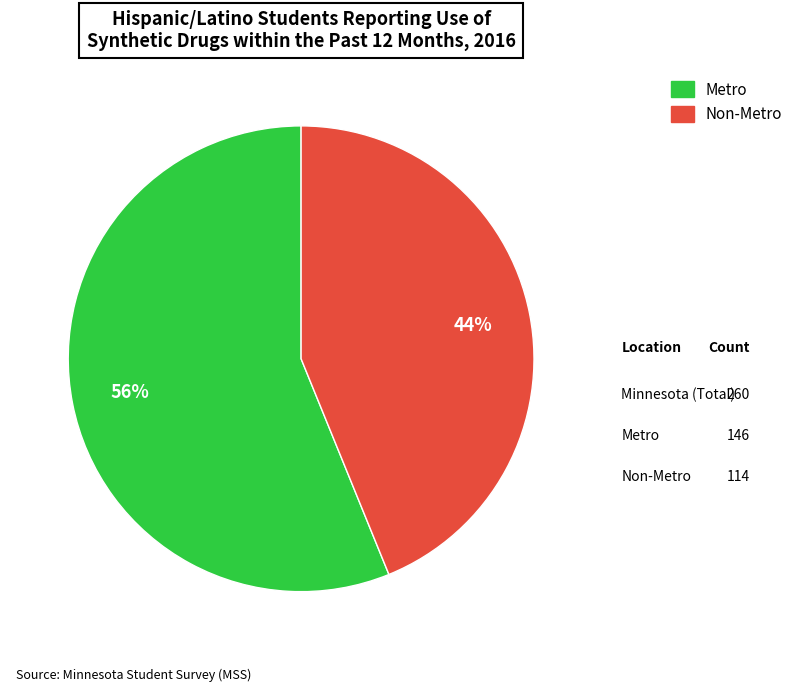

Which slice is the largest?

Metro